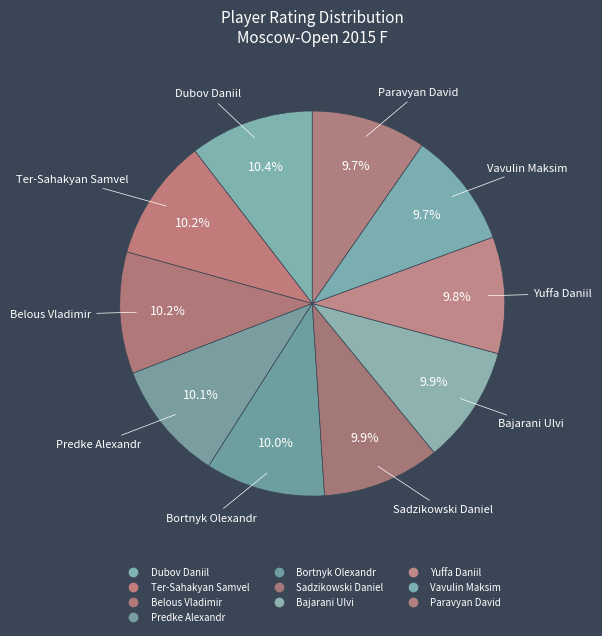

Which slice is the largest?

Dubov Daniil